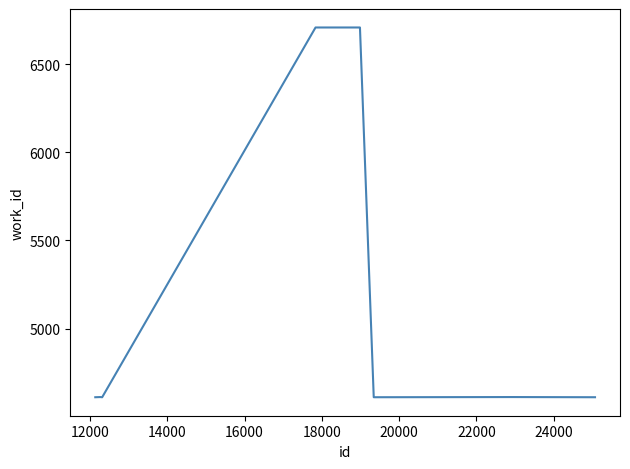

Does the chart display data point markers on the line(s)?

No